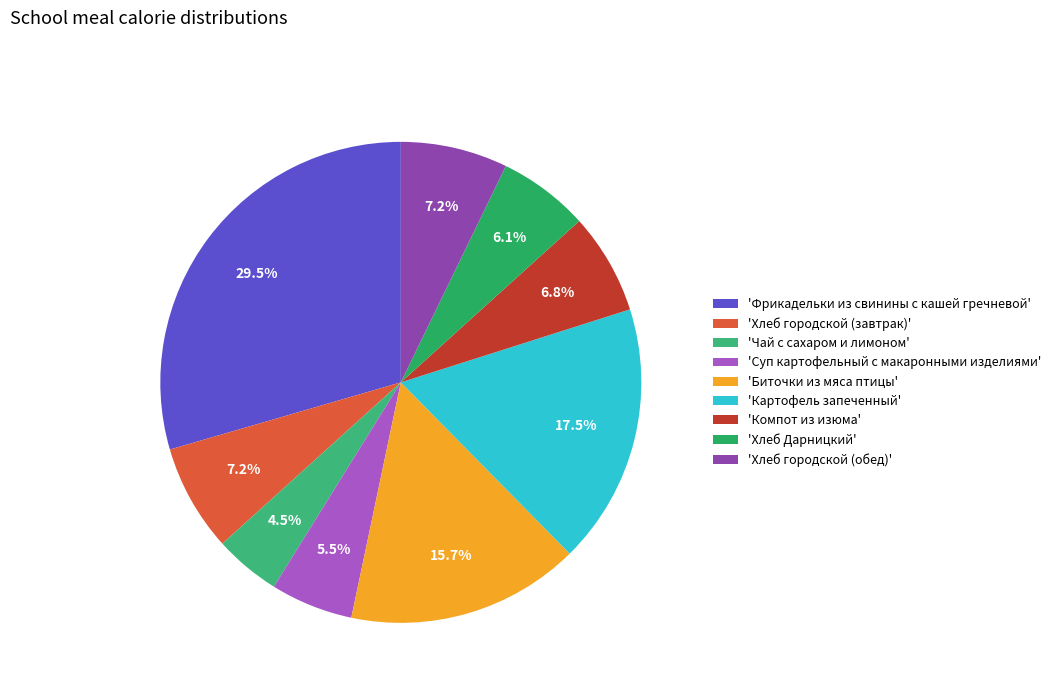

To the nearest percent, what is the difference between the largest and smallest slice percentages?

25%